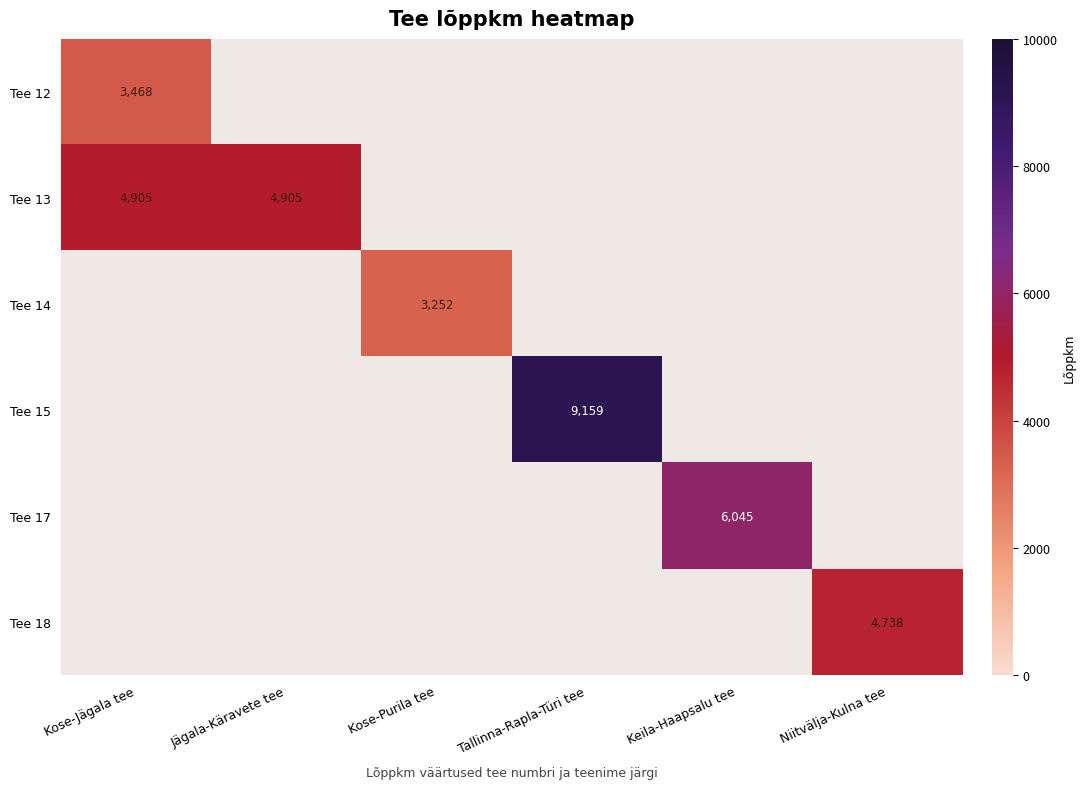

The Tee 15 series shows 9159 at Tallinna-Rapla-Türi tee. True or false?

True